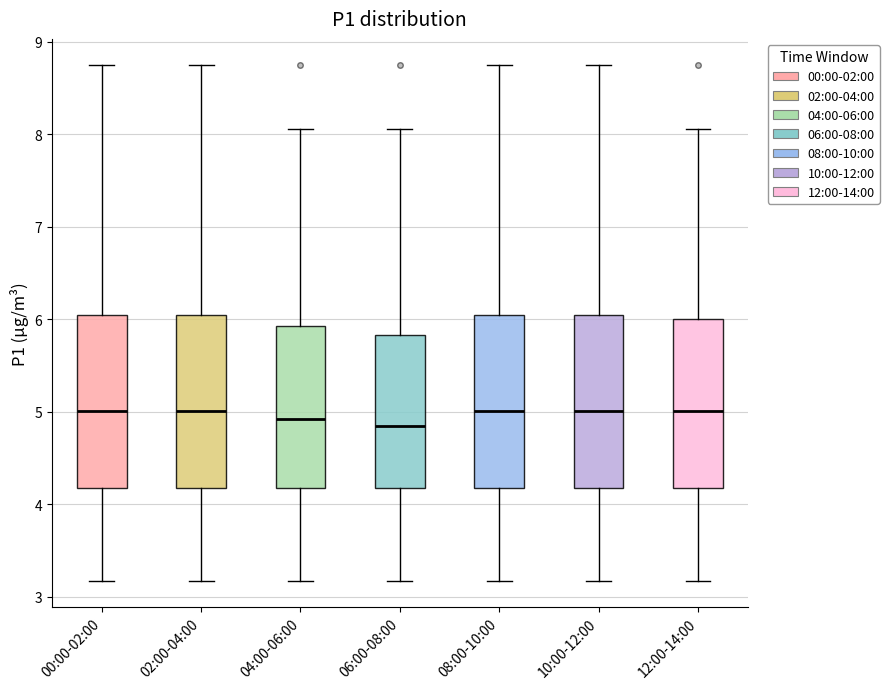

Reading left to right, read every box against the y-axis: the position of its median line, the range the box covers, and the ends of its whiskers. The values are not printed on the chart, so give them approximately, as read against the axis.

00:00-02:00: median 5.0, box 4.2 to 6.0, whiskers 3.2 to 8.8
02:00-04:00: median 5.0, box 4.2 to 6.0, whiskers 3.2 to 8.8
04:00-06:00: median 4.9, box 4.2 to 5.9, whiskers 3.2 to 8.1
06:00-08:00: median 4.8, box 4.2 to 5.8, whiskers 3.2 to 8.1
08:00-10:00: median 5.0, box 4.2 to 6.0, whiskers 3.2 to 8.8
10:00-12:00: median 5.0, box 4.2 to 6.0, whiskers 3.2 to 8.8
12:00-14:00: median 5.0, box 4.2 to 6.0, whiskers 3.2 to 8.1